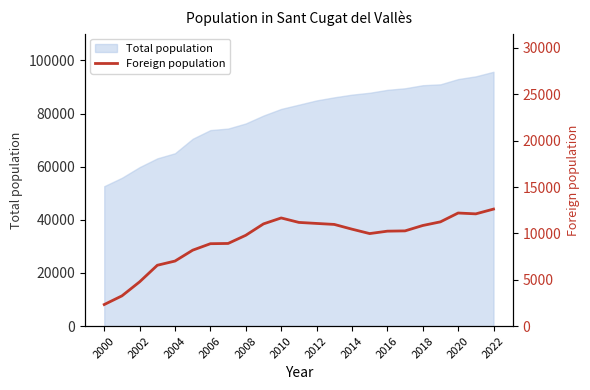

True or false: there are more than 2 points higher than both neighbors.

False